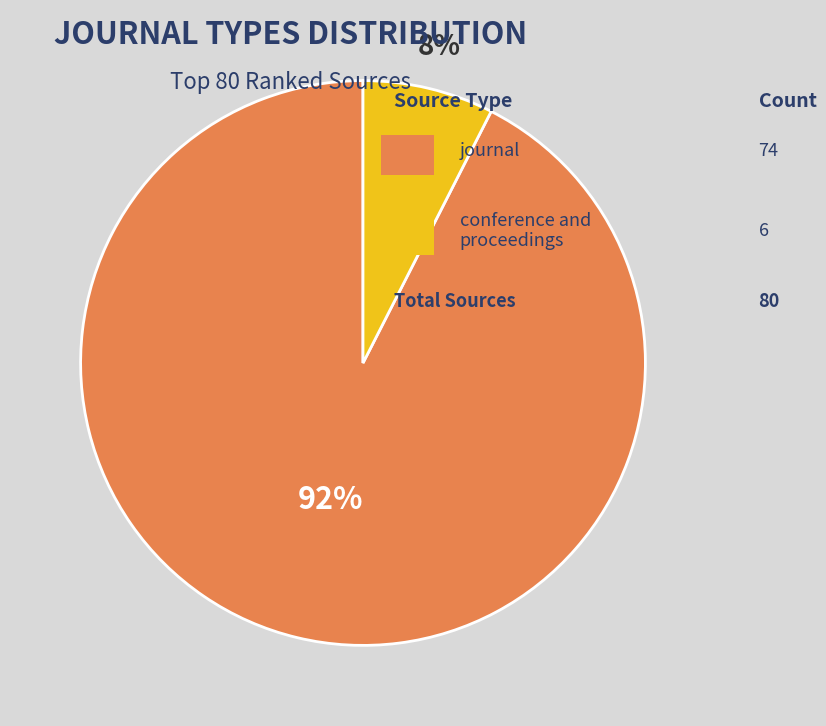

Is there a majority slice in this chart?

Yes